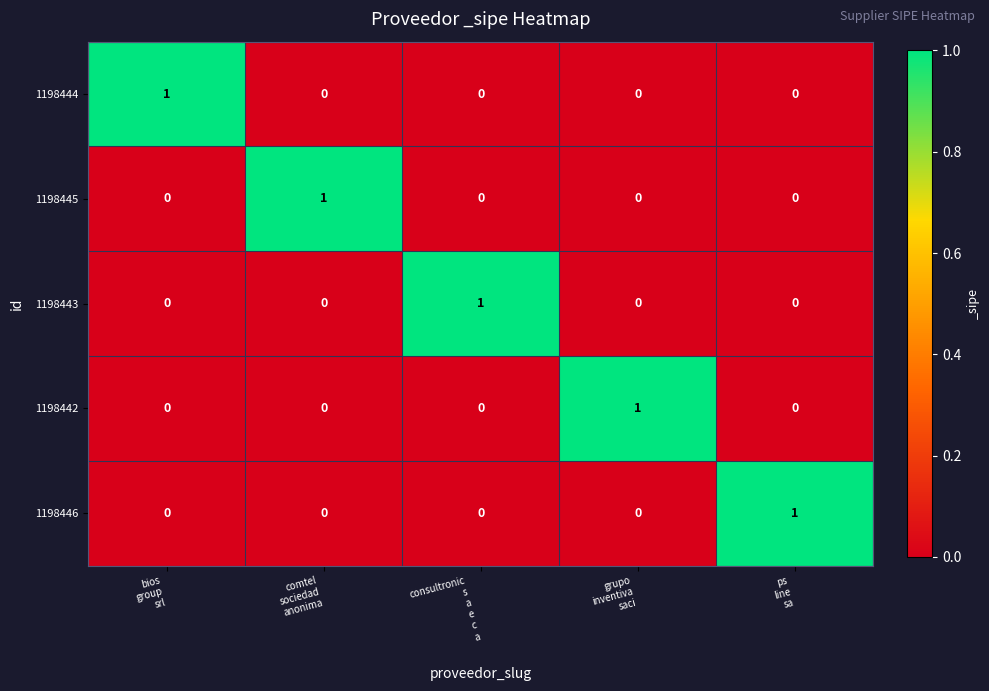

How many 1198442 values are between 0 and 1?

5